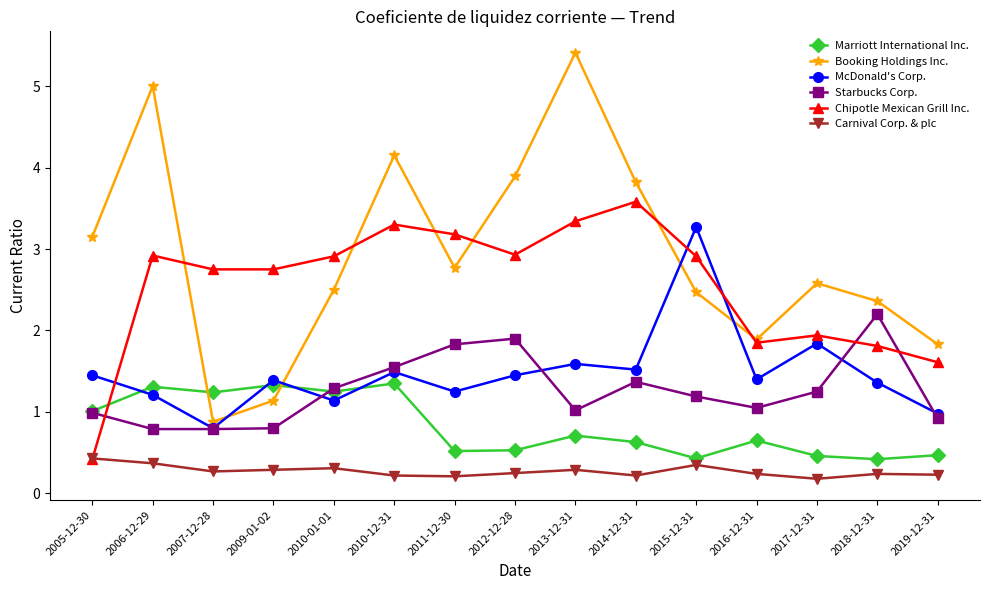

What is the total value across all series at 2019-12-31?

6.0